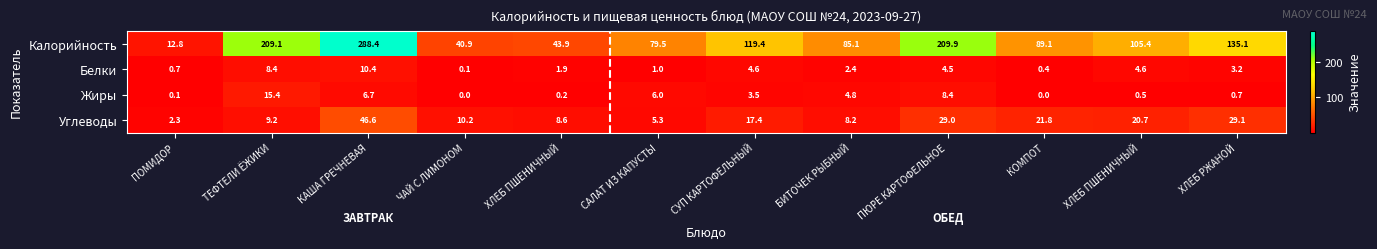

At БИТОЧЕК РЫБНЫЙ, list the series in order from smallest to largest.

Белки, Жиры, Углеводы, Калорийность